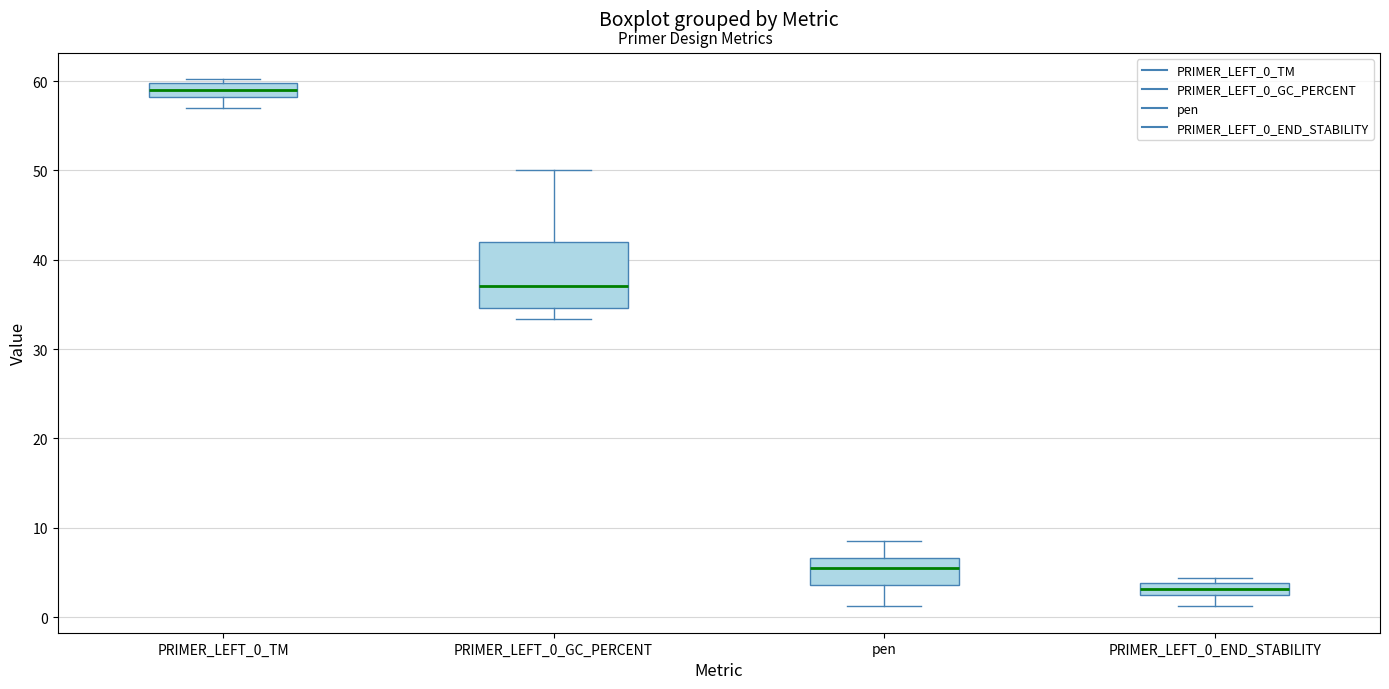

Which box is the tallest, from its lower edge to its upper edge?

PRIMER_LEFT_0_GC_PERCENT